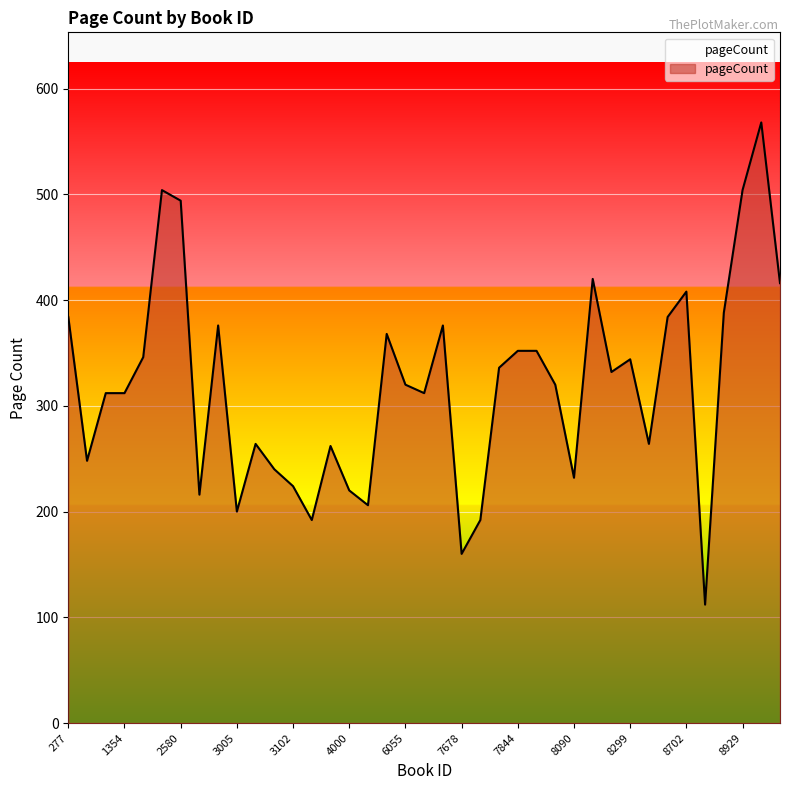

What is the greatest value displayed?

568